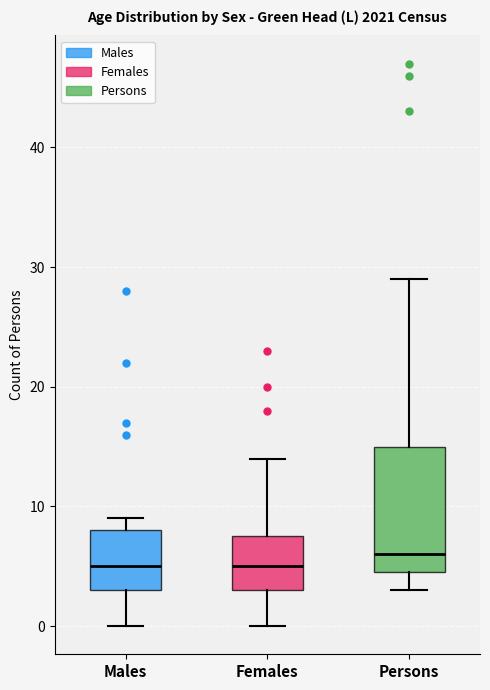

Reading left to right, read every box against the y-axis: the position of its median line, the range the box covers, and the ends of its whiskers. The values are not printed on the chart, so give them approximately, as read against the axis.

Males: median 5, box 3 to 8, whiskers 0 to 9
Females: median 5, box 3 to 8, whiskers 0 to 14
Persons: median 6, box 5 to 15, whiskers 3 to 29